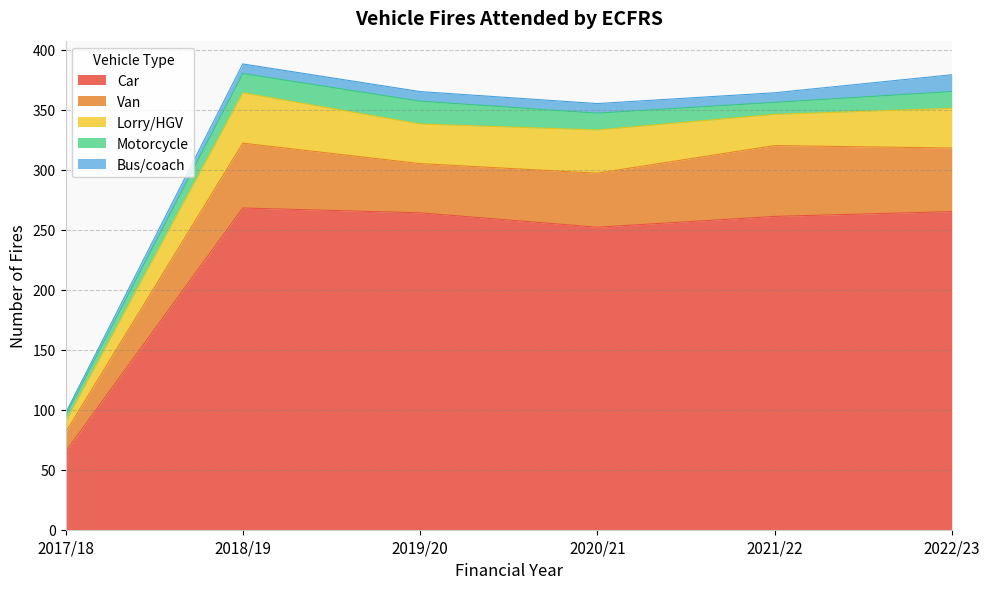

Which series has the widest spread of values?

Car